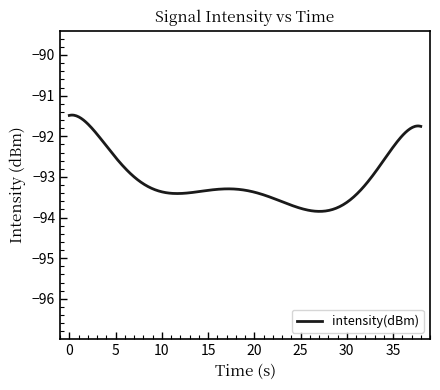

What is the difference between the maximum and minimum values?

2.4